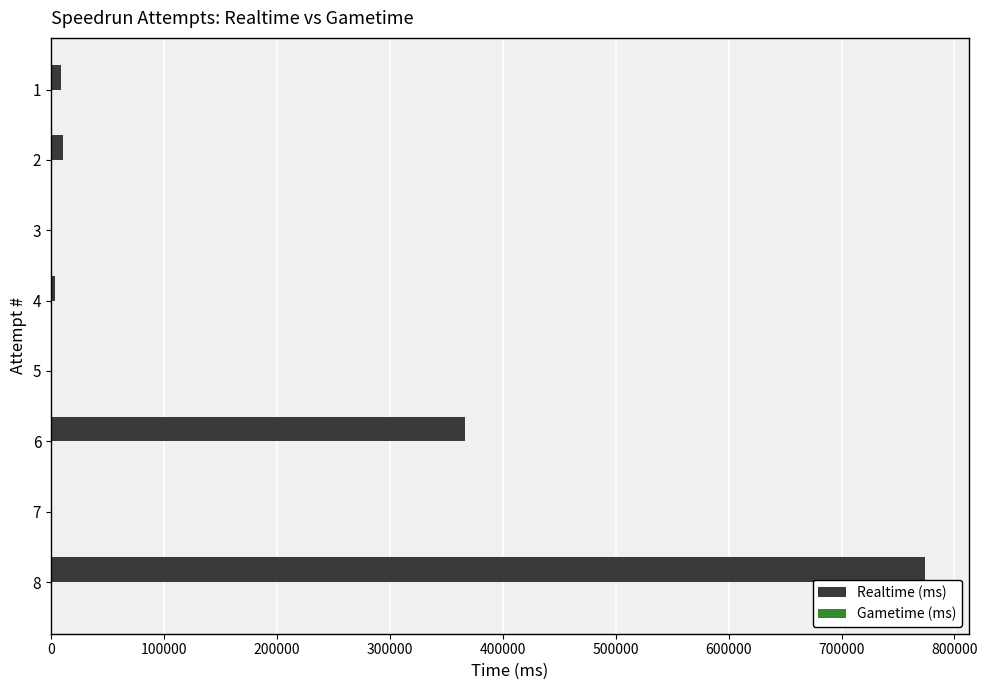

What is the sum of all values?

1164663